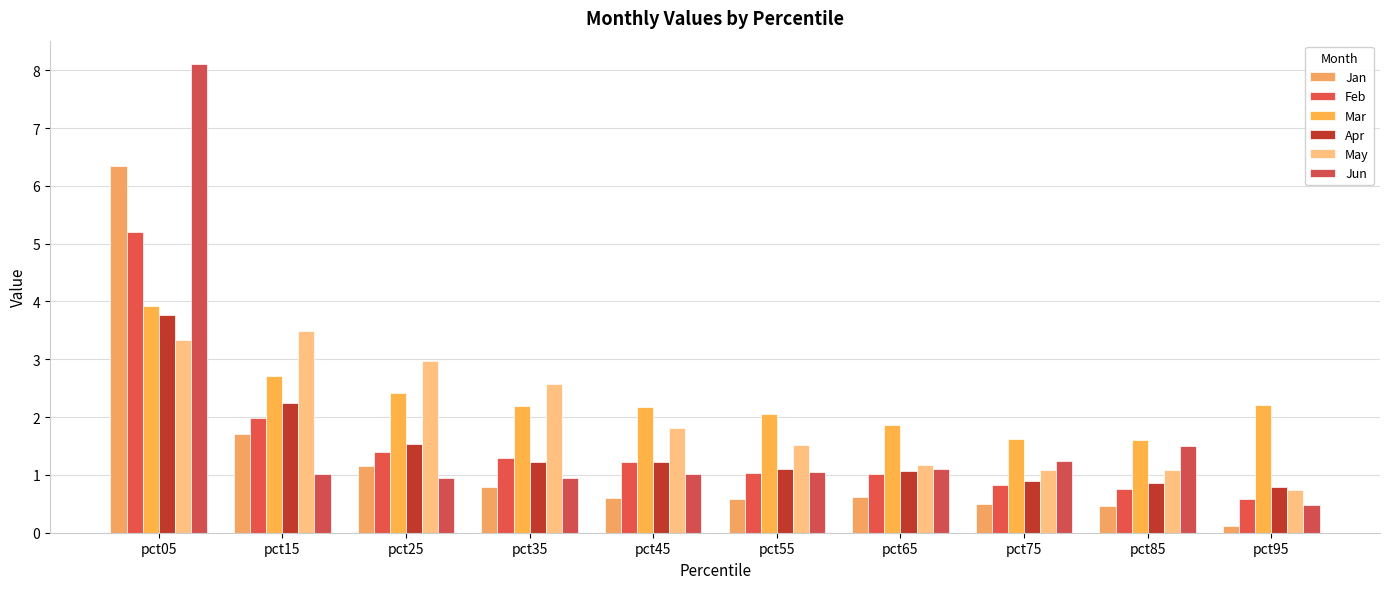

At which label does May first exceed 1?

pct05